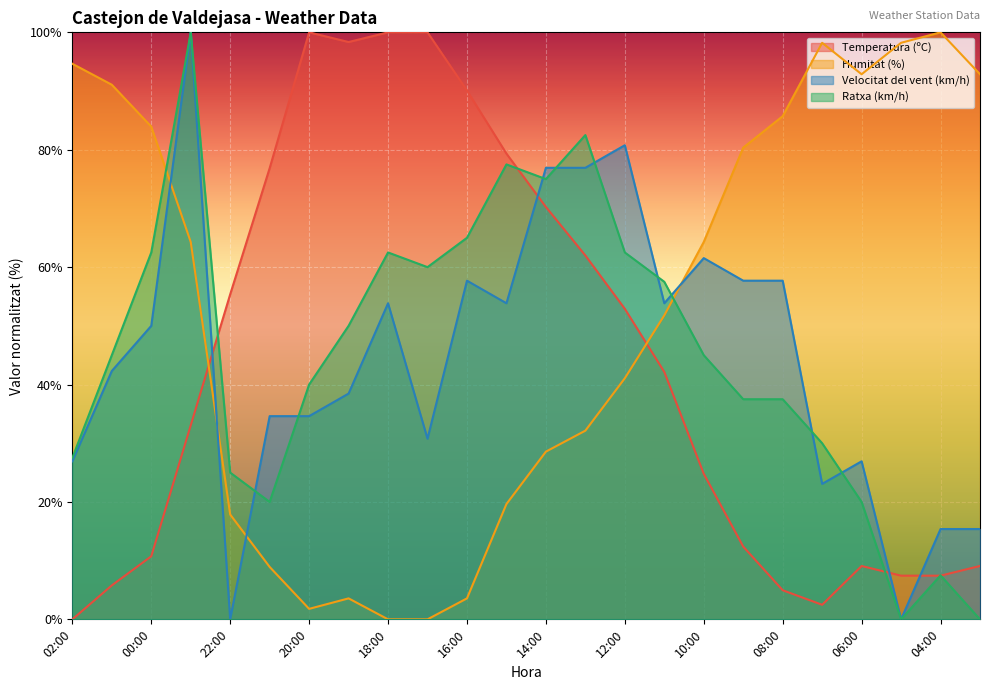

How many interior local peaks does the Temperatura (ºC) series have?

2